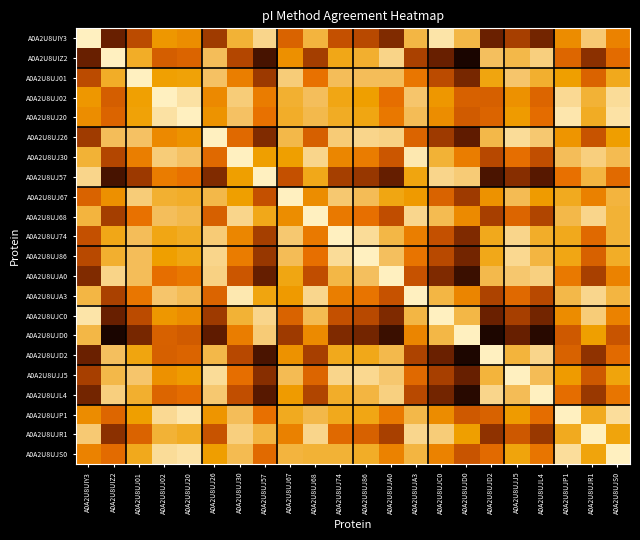

Reading left to right, what are all the values shown in this chart?

A0A2U8UIY3: A0A2U8UIY3=1.0	A0A2U8UIZ2=0.2	A0A2U8UJ01=0.4	A0A2U8UJ02=0.7	A0A2U8UJ20=0.7	A0A2U8UJ26=0.3	A0A2U8UJ30=0.8	A0A2U8UJ57=0.9	A0A2U8UJ67=0.5	A0A2U8UJ68=0.8	A0A2U8UJ74=0.4	A0A2U8UJ86=0.4	A0A2U8UJA0=0.3	A0A2U8UJA3=0.8	A0A2U8UJC0=1.0	A0A2U8UJD0=0.8	A0A2U8UJD2=0.2	A0A2U8UJJ5=0.4	A0A2U8UJL4=0.2	A0A2U8UJP1=0.7	A0A2U8UJR1=0.9	A0A2U8UJS0=0.6
A0A2U8UIZ2: A0A2U8UIY3=0.2	A0A2U8UIZ2=1.0	A0A2U8UJ01=0.8	A0A2U8UJ02=0.5	A0A2U8UJ20=0.5	A0A2U8UJ26=0.8	A0A2U8UJ30=0.4	A0A2U8UJ57=0.1	A0A2U8UJ67=0.7	A0A2U8UJ68=0.3	A0A2U8UJ74=0.7	A0A2U8UJ86=0.8	A0A2U8UJA0=0.9	A0A2U8UJA3=0.4	A0A2U8UJC0=0.2	A0A2U8UJD0=0.0	A0A2U8UJD2=0.9	A0A2U8UJJ5=0.8	A0A2U8UJL4=0.9	A0A2U8UJP1=0.5	A0A2U8UJR1=0.3	A0A2U8UJS0=0.6
A0A2U8UJ01: A0A2U8UIY3=0.4	A0A2U8UIZ2=0.8	A0A2U8UJ01=1.0	A0A2U8UJ02=0.7	A0A2U8UJ20=0.7	A0A2U8UJ26=0.9	A0A2U8UJ30=0.6	A0A2U8UJ57=0.3	A0A2U8UJ67=0.9	A0A2U8UJ68=0.6	A0A2U8UJ74=0.8	A0A2U8UJ86=0.8	A0A2U8UJA0=0.8	A0A2U8UJA3=0.6	A0A2U8UJC0=0.4	A0A2U8UJD0=0.2	A0A2U8UJD2=0.7	A0A2U8UJJ5=0.9	A0A2U8UJL4=0.8	A0A2U8UJP1=0.7	A0A2U8UJR1=0.5	A0A2U8UJS0=0.8
A0A2U8UJ02: A0A2U8UIY3=0.7	A0A2U8UIZ2=0.5	A0A2U8UJ01=0.7	A0A2U8UJ02=1.0	A0A2U8UJ20=1.0	A0A2U8UJ26=0.6	A0A2U8UJ30=0.9	A0A2U8UJ57=0.6	A0A2U8UJ67=0.8	A0A2U8UJ68=0.9	A0A2U8UJ74=0.7	A0A2U8UJ86=0.7	A0A2U8UJA0=0.6	A0A2U8UJA3=0.9	A0A2U8UJC0=0.7	A0A2U8UJD0=0.5	A0A2U8UJD2=0.5	A0A2U8UJJ5=0.7	A0A2U8UJL4=0.5	A0A2U8UJP1=0.9	A0A2U8UJR1=0.8	A0A2U8UJS0=0.9
A0A2U8UJ20: A0A2U8UIY3=0.7	A0A2U8UIZ2=0.5	A0A2U8UJ01=0.7	A0A2U8UJ02=1.0	A0A2U8UJ20=1.0	A0A2U8UJ26=0.7	A0A2U8UJ30=0.9	A0A2U8UJ57=0.6	A0A2U8UJ67=0.8	A0A2U8UJ68=0.8	A0A2U8UJ74=0.8	A0A2U8UJ86=0.7	A0A2U8UJA0=0.6	A0A2U8UJA3=0.8	A0A2U8UJC0=0.7	A0A2U8UJD0=0.5	A0A2U8UJD2=0.5	A0A2U8UJJ5=0.7	A0A2U8UJL4=0.6	A0A2U8UJP1=1.0	A0A2U8UJR1=0.8	A0A2U8UJS0=1.0
A0A2U8UJ26: A0A2U8UIY3=0.3	A0A2U8UIZ2=0.8	A0A2U8UJ01=0.9	A0A2U8UJ02=0.6	A0A2U8UJ20=0.7	A0A2U8UJ26=1.0	A0A2U8UJ30=0.5	A0A2U8UJ57=0.3	A0A2U8UJ67=0.8	A0A2U8UJ68=0.5	A0A2U8UJ74=0.9	A0A2U8UJ86=0.9	A0A2U8UJA0=0.9	A0A2U8UJA3=0.5	A0A2U8UJC0=0.3	A0A2U8UJD0=0.2	A0A2U8UJD2=0.8	A0A2U8UJJ5=0.9	A0A2U8UJL4=0.9	A0A2U8UJP1=0.7	A0A2U8UJR1=0.4	A0A2U8UJS0=0.7
A0A2U8UJ30: A0A2U8UIY3=0.8	A0A2U8UIZ2=0.4	A0A2U8UJ01=0.6	A0A2U8UJ02=0.9	A0A2U8UJ20=0.9	A0A2U8UJ26=0.5	A0A2U8UJ30=1.0	A0A2U8UJ57=0.7	A0A2U8UJ67=0.7	A0A2U8UJ68=0.9	A0A2U8UJ74=0.6	A0A2U8UJ86=0.6	A0A2U8UJA0=0.5	A0A2U8UJA3=1.0	A0A2U8UJC0=0.8	A0A2U8UJD0=0.6	A0A2U8UJD2=0.4	A0A2U8UJJ5=0.6	A0A2U8UJL4=0.4	A0A2U8UJP1=0.8	A0A2U8UJR1=0.9	A0A2U8UJS0=0.8
A0A2U8UJ57: A0A2U8UIY3=0.9	A0A2U8UIZ2=0.1	A0A2U8UJ01=0.3	A0A2U8UJ02=0.6	A0A2U8UJ20=0.6	A0A2U8UJ26=0.3	A0A2U8UJ30=0.7	A0A2U8UJ57=1.0	A0A2U8UJ67=0.4	A0A2U8UJ68=0.8	A0A2U8UJ74=0.4	A0A2U8UJ86=0.3	A0A2U8UJA0=0.2	A0A2U8UJA3=0.7	A0A2U8UJC0=0.9	A0A2U8UJD0=0.9	A0A2U8UJD2=0.1	A0A2U8UJJ5=0.3	A0A2U8UJL4=0.1	A0A2U8UJP1=0.6	A0A2U8UJR1=0.8	A0A2U8UJS0=0.5
A0A2U8UJ67: A0A2U8UIY3=0.5	A0A2U8UIZ2=0.7	A0A2U8UJ01=0.9	A0A2U8UJ02=0.8	A0A2U8UJ20=0.8	A0A2U8UJ26=0.8	A0A2U8UJ30=0.7	A0A2U8UJ57=0.4	A0A2U8UJ67=1.0	A0A2U8UJ68=0.7	A0A2U8UJ74=0.9	A0A2U8UJ86=0.8	A0A2U8UJA0=0.7	A0A2U8UJA3=0.7	A0A2U8UJC0=0.5	A0A2U8UJD0=0.3	A0A2U8UJD2=0.7	A0A2U8UJJ5=0.8	A0A2U8UJL4=0.7	A0A2U8UJP1=0.8	A0A2U8UJR1=0.6	A0A2U8UJS0=0.8
A0A2U8UJ68: A0A2U8UIY3=0.8	A0A2U8UIZ2=0.3	A0A2U8UJ01=0.6	A0A2U8UJ02=0.9	A0A2U8UJ20=0.8	A0A2U8UJ26=0.5	A0A2U8UJ30=0.9	A0A2U8UJ57=0.8	A0A2U8UJ67=0.7	A0A2U8UJ68=1.0	A0A2U8UJ74=0.6	A0A2U8UJ86=0.6	A0A2U8UJA0=0.4	A0A2U8UJA3=0.9	A0A2U8UJC0=0.8	A0A2U8UJD0=0.7	A0A2U8UJD2=0.4	A0A2U8UJJ5=0.5	A0A2U8UJL4=0.4	A0A2U8UJP1=0.8	A0A2U8UJR1=0.9	A0A2U8UJS0=0.8
A0A2U8UJ74: A0A2U8UIY3=0.4	A0A2U8UIZ2=0.7	A0A2U8UJ01=0.8	A0A2U8UJ02=0.7	A0A2U8UJ20=0.8	A0A2U8UJ26=0.9	A0A2U8UJ30=0.6	A0A2U8UJ57=0.4	A0A2U8UJ67=0.9	A0A2U8UJ68=0.6	A0A2U8UJ74=1.0	A0A2U8UJ86=0.9	A0A2U8UJA0=0.8	A0A2U8UJA3=0.6	A0A2U8UJC0=0.4	A0A2U8UJD0=0.3	A0A2U8UJD2=0.8	A0A2U8UJJ5=0.9	A0A2U8UJL4=0.8	A0A2U8UJP1=0.8	A0A2U8UJR1=0.5	A0A2U8UJS0=0.8
A0A2U8UJ86: A0A2U8UIY3=0.4	A0A2U8UIZ2=0.8	A0A2U8UJ01=0.8	A0A2U8UJ02=0.7	A0A2U8UJ20=0.7	A0A2U8UJ26=0.9	A0A2U8UJ30=0.6	A0A2U8UJ57=0.3	A0A2U8UJ67=0.8	A0A2U8UJ68=0.6	A0A2U8UJ74=0.9	A0A2U8UJ86=1.0	A0A2U8UJA0=0.9	A0A2U8UJA3=0.6	A0A2U8UJC0=0.4	A0A2U8UJD0=0.2	A0A2U8UJD2=0.8	A0A2U8UJJ5=0.9	A0A2U8UJL4=0.8	A0A2U8UJP1=0.7	A0A2U8UJR1=0.5	A0A2U8UJS0=0.8
A0A2U8UJA0: A0A2U8UIY3=0.3	A0A2U8UIZ2=0.9	A0A2U8UJ01=0.8	A0A2U8UJ02=0.6	A0A2U8UJ20=0.6	A0A2U8UJ26=0.9	A0A2U8UJ30=0.5	A0A2U8UJ57=0.2	A0A2U8UJ67=0.7	A0A2U8UJ68=0.4	A0A2U8UJ74=0.8	A0A2U8UJ86=0.9	A0A2U8UJA0=1.0	A0A2U8UJA3=0.4	A0A2U8UJC0=0.3	A0A2U8UJD0=0.1	A0A2U8UJD2=0.8	A0A2U8UJJ5=0.9	A0A2U8UJL4=0.9	A0A2U8UJP1=0.6	A0A2U8UJR1=0.4	A0A2U8UJS0=0.6
A0A2U8UJA3: A0A2U8UIY3=0.8	A0A2U8UIZ2=0.4	A0A2U8UJ01=0.6	A0A2U8UJ02=0.9	A0A2U8UJ20=0.8	A0A2U8UJ26=0.5	A0A2U8UJ30=1.0	A0A2U8UJ57=0.7	A0A2U8UJ67=0.7	A0A2U8UJ68=0.9	A0A2U8UJ74=0.6	A0A2U8UJ86=0.6	A0A2U8UJA0=0.4	A0A2U8UJA3=1.0	A0A2U8UJC0=0.8	A0A2U8UJD0=0.6	A0A2U8UJD2=0.4	A0A2U8UJJ5=0.5	A0A2U8UJL4=0.4	A0A2U8UJP1=0.8	A0A2U8UJR1=0.9	A0A2U8UJS0=0.8
A0A2U8UJC0: A0A2U8UIY3=1.0	A0A2U8UIZ2=0.2	A0A2U8UJ01=0.4	A0A2U8UJ02=0.7	A0A2U8UJ20=0.7	A0A2U8UJ26=0.3	A0A2U8UJ30=0.8	A0A2U8UJ57=0.9	A0A2U8UJ67=0.5	A0A2U8UJ68=0.8	A0A2U8UJ74=0.4	A0A2U8UJ86=0.4	A0A2U8UJA0=0.3	A0A2U8UJA3=0.8	A0A2U8UJC0=1.0	A0A2U8UJD0=0.8	A0A2U8UJD2=0.2	A0A2U8UJJ5=0.4	A0A2U8UJL4=0.2	A0A2U8UJP1=0.7	A0A2U8UJR1=0.9	A0A2U8UJS0=0.6
A0A2U8UJD0: A0A2U8UIY3=0.8	A0A2U8UIZ2=0.0	A0A2U8UJ01=0.2	A0A2U8UJ02=0.5	A0A2U8UJ20=0.5	A0A2U8UJ26=0.2	A0A2U8UJ30=0.6	A0A2U8UJ57=0.9	A0A2U8UJ67=0.3	A0A2U8UJ68=0.7	A0A2U8UJ74=0.3	A0A2U8UJ86=0.2	A0A2U8UJA0=0.1	A0A2U8UJA3=0.6	A0A2U8UJC0=0.8	A0A2U8UJD0=1.0	A0A2U8UJD2=0.0	A0A2U8UJJ5=0.2	A0A2U8UJL4=0.0	A0A2U8UJP1=0.5	A0A2U8UJR1=0.7	A0A2U8UJS0=0.4
A0A2U8UJD2: A0A2U8UIY3=0.2	A0A2U8UIZ2=0.9	A0A2U8UJ01=0.7	A0A2U8UJ02=0.5	A0A2U8UJ20=0.5	A0A2U8UJ26=0.8	A0A2U8UJ30=0.4	A0A2U8UJ57=0.1	A0A2U8UJ67=0.7	A0A2U8UJ68=0.4	A0A2U8UJ74=0.8	A0A2U8UJ86=0.8	A0A2U8UJA0=0.8	A0A2U8UJA3=0.4	A0A2U8UJC0=0.2	A0A2U8UJD0=0.0	A0A2U8UJD2=1.0	A0A2U8UJJ5=0.8	A0A2U8UJL4=0.9	A0A2U8UJP1=0.5	A0A2U8UJR1=0.3	A0A2U8UJS0=0.5
A0A2U8UJJ5: A0A2U8UIY3=0.4	A0A2U8UIZ2=0.8	A0A2U8UJ01=0.9	A0A2U8UJ02=0.7	A0A2U8UJ20=0.7	A0A2U8UJ26=0.9	A0A2U8UJ30=0.6	A0A2U8UJ57=0.3	A0A2U8UJ67=0.8	A0A2U8UJ68=0.5	A0A2U8UJ74=0.9	A0A2U8UJ86=0.9	A0A2U8UJA0=0.9	A0A2U8UJA3=0.5	A0A2U8UJC0=0.4	A0A2U8UJD0=0.2	A0A2U8UJD2=0.8	A0A2U8UJJ5=1.0	A0A2U8UJL4=0.8	A0A2U8UJP1=0.7	A0A2U8UJR1=0.5	A0A2U8UJS0=0.7
A0A2U8UJL4: A0A2U8UIY3=0.2	A0A2U8UIZ2=0.9	A0A2U8UJ01=0.8	A0A2U8UJ02=0.5	A0A2U8UJ20=0.6	A0A2U8UJ26=0.9	A0A2U8UJ30=0.4	A0A2U8UJ57=0.1	A0A2U8UJ67=0.7	A0A2U8UJ68=0.4	A0A2U8UJ74=0.8	A0A2U8UJ86=0.8	A0A2U8UJA0=0.9	A0A2U8UJA3=0.4	A0A2U8UJC0=0.2	A0A2U8UJD0=0.0	A0A2U8UJD2=0.9	A0A2U8UJJ5=0.8	A0A2U8UJL4=1.0	A0A2U8UJP1=0.6	A0A2U8UJR1=0.3	A0A2U8UJS0=0.6
A0A2U8UJP1: A0A2U8UIY3=0.7	A0A2U8UIZ2=0.5	A0A2U8UJ01=0.7	A0A2U8UJ02=0.9	A0A2U8UJ20=1.0	A0A2U8UJ26=0.7	A0A2U8UJ30=0.8	A0A2U8UJ57=0.6	A0A2U8UJ67=0.8	A0A2U8UJ68=0.8	A0A2U8UJ74=0.8	A0A2U8UJ86=0.7	A0A2U8UJA0=0.6	A0A2U8UJA3=0.8	A0A2U8UJC0=0.7	A0A2U8UJD0=0.5	A0A2U8UJD2=0.5	A0A2U8UJJ5=0.7	A0A2U8UJL4=0.6	A0A2U8UJP1=1.0	A0A2U8UJR1=0.8	A0A2U8UJS0=0.9
A0A2U8UJR1: A0A2U8UIY3=0.9	A0A2U8UIZ2=0.3	A0A2U8UJ01=0.5	A0A2U8UJ02=0.8	A0A2U8UJ20=0.8	A0A2U8UJ26=0.4	A0A2U8UJ30=0.9	A0A2U8UJ57=0.8	A0A2U8UJ67=0.6	A0A2U8UJ68=0.9	A0A2U8UJ74=0.5	A0A2U8UJ86=0.5	A0A2U8UJA0=0.4	A0A2U8UJA3=0.9	A0A2U8UJC0=0.9	A0A2U8UJD0=0.7	A0A2U8UJD2=0.3	A0A2U8UJJ5=0.5	A0A2U8UJL4=0.3	A0A2U8UJP1=0.8	A0A2U8UJR1=1.0	A0A2U8UJS0=0.7
A0A2U8UJS0: A0A2U8UIY3=0.6	A0A2U8UIZ2=0.6	A0A2U8UJ01=0.8	A0A2U8UJ02=0.9	A0A2U8UJ20=1.0	A0A2U8UJ26=0.7	A0A2U8UJ30=0.8	A0A2U8UJ57=0.5	A0A2U8UJ67=0.8	A0A2U8UJ68=0.8	A0A2U8UJ74=0.8	A0A2U8UJ86=0.8	A0A2U8UJA0=0.6	A0A2U8UJA3=0.8	A0A2U8UJC0=0.6	A0A2U8UJD0=0.4	A0A2U8UJD2=0.5	A0A2U8UJJ5=0.7	A0A2U8UJL4=0.6	A0A2U8UJP1=0.9	A0A2U8UJR1=0.7	A0A2U8UJS0=1.0